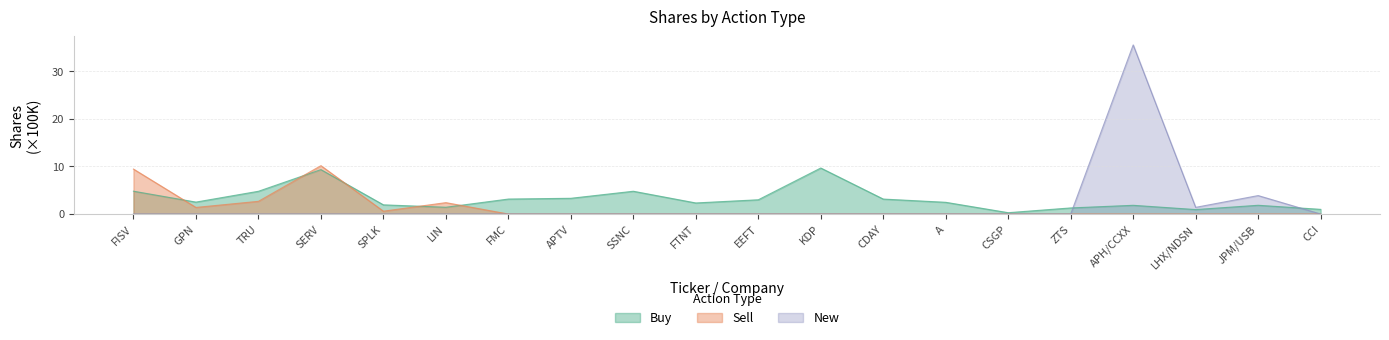

Where does the Buy series first go above 2?

FISV